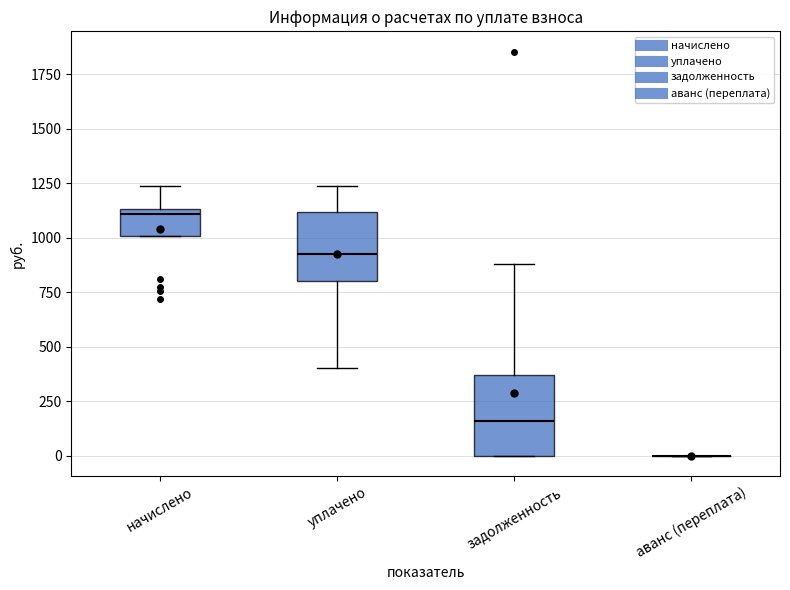

Where does the lower whisker of the box for уплачено end on the y-axis? The values are not printed on the chart, so give them approximately, as read against the axis.

400